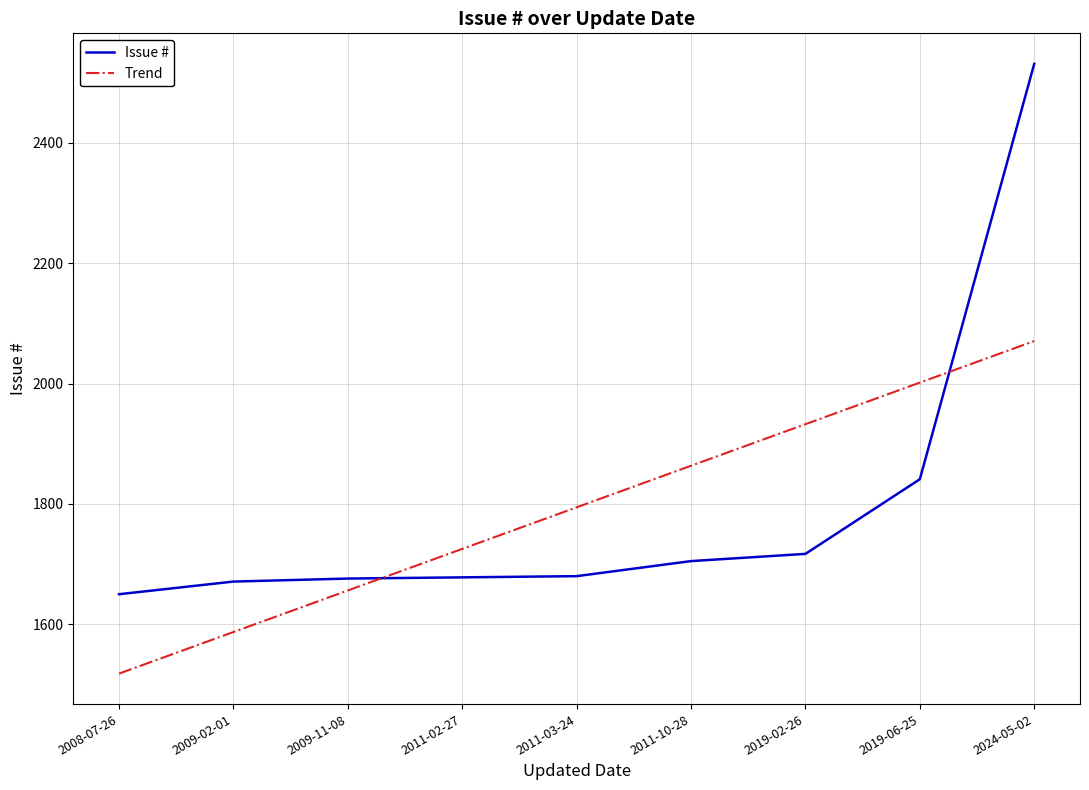

What are all the series names shown in the legend?

Issue #, Trend